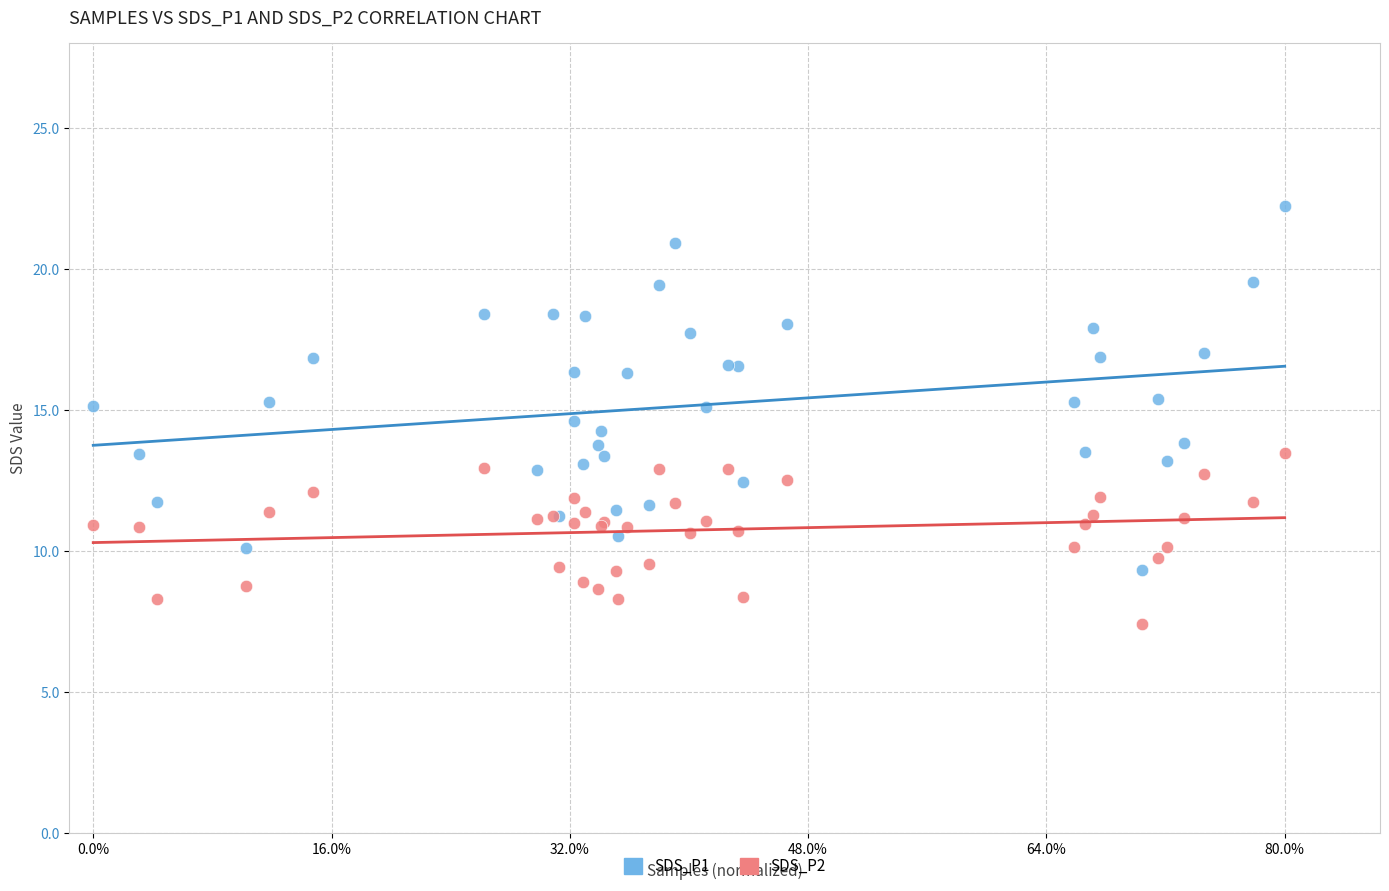

Which series has the widest spread of Y values?

SDS_P1